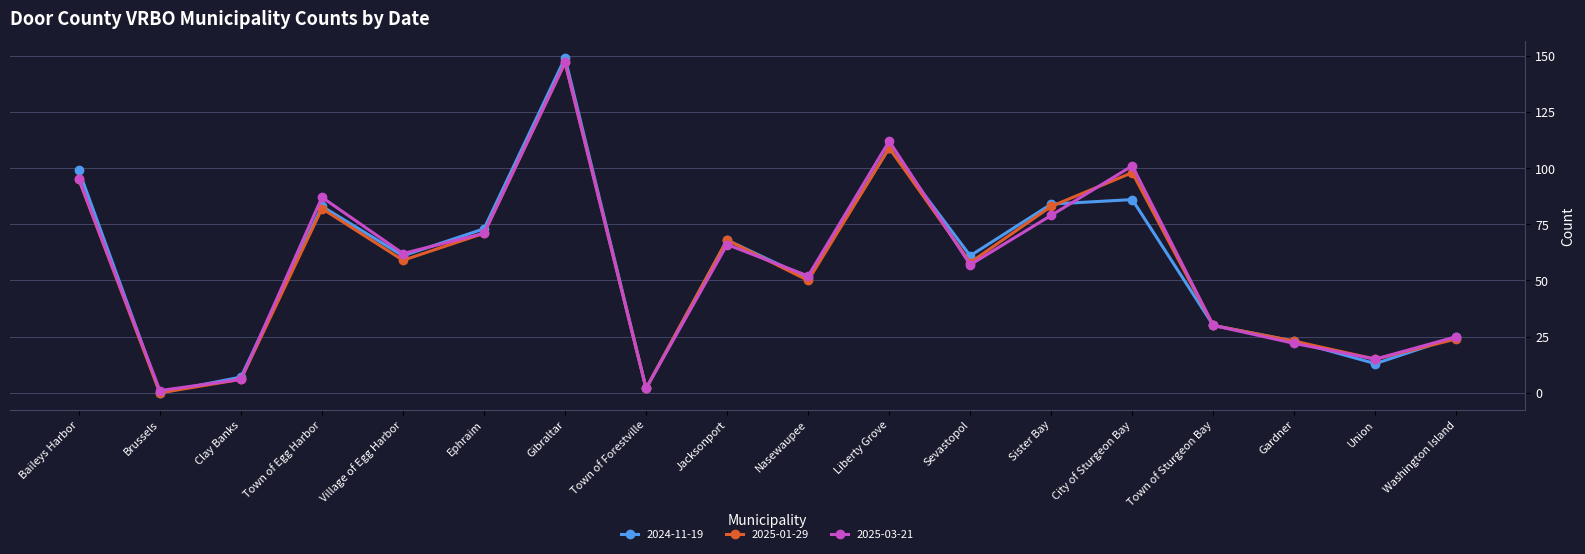

The 2025-03-21 series shows 8 at Union. True or false?

False